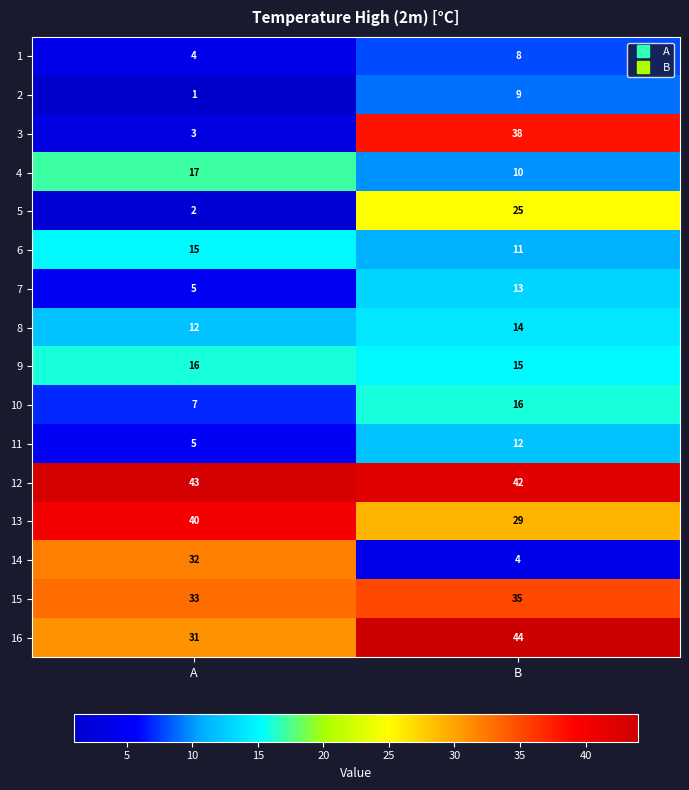

Which series has the largest range (max minus min)?

3